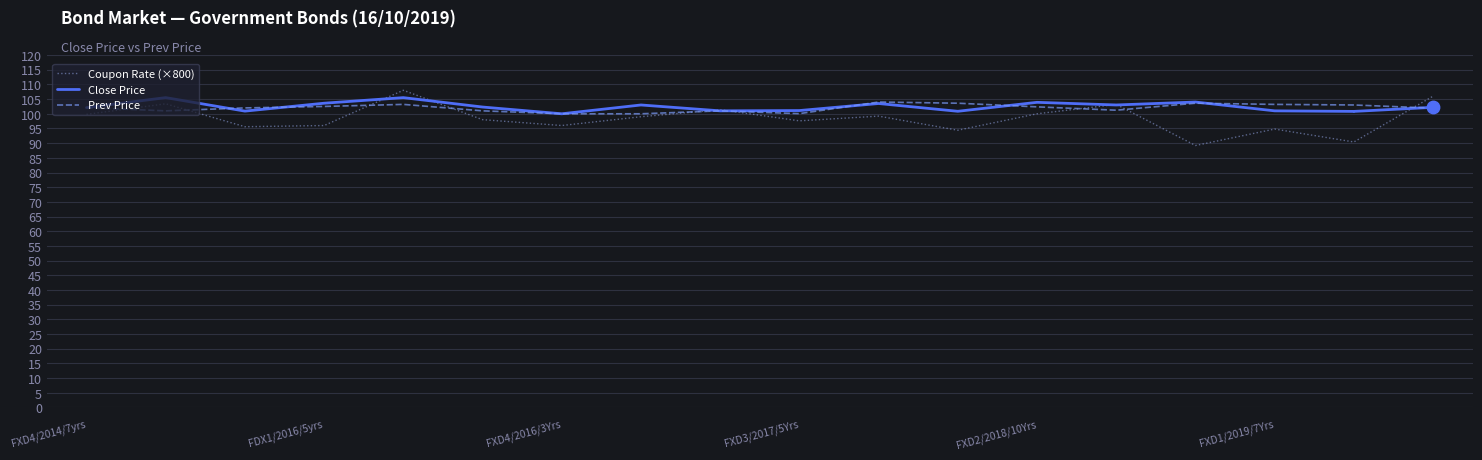

Which series has the largest total across all categories?

Prev Price